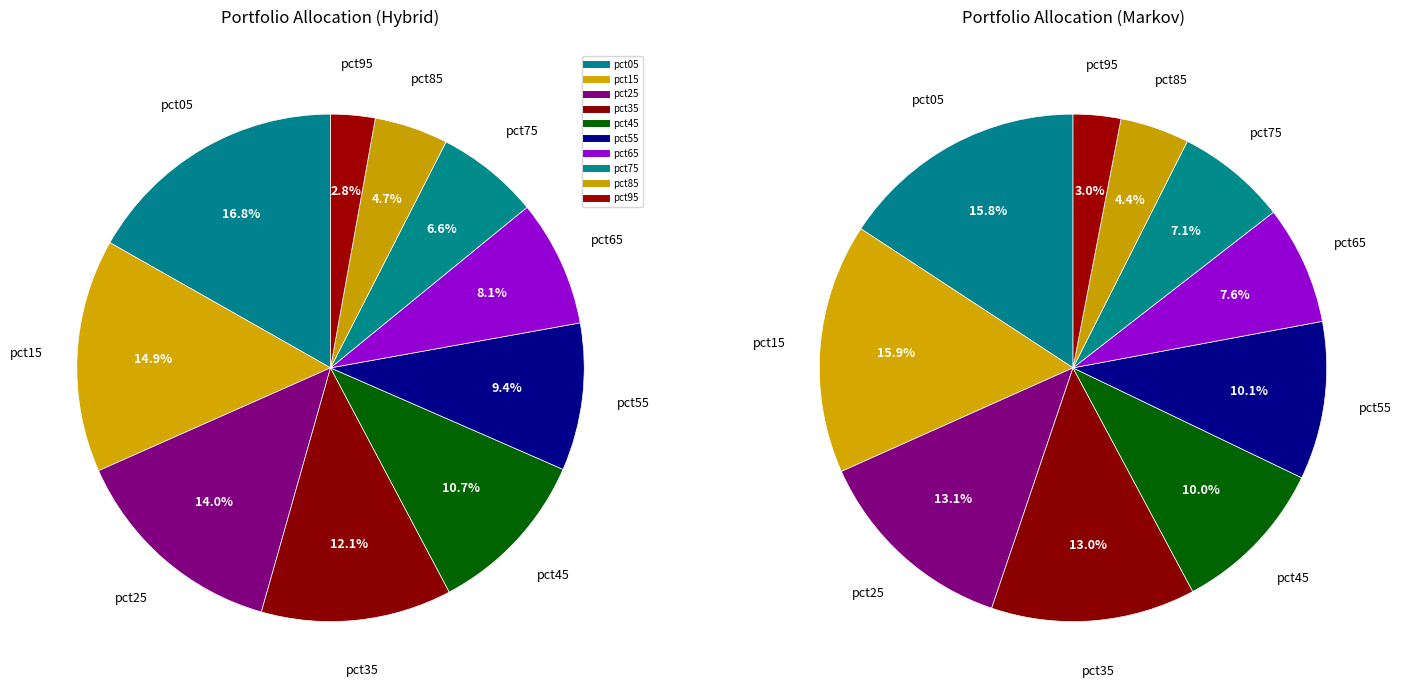

Which category has the biggest portion of the pie?

pct05